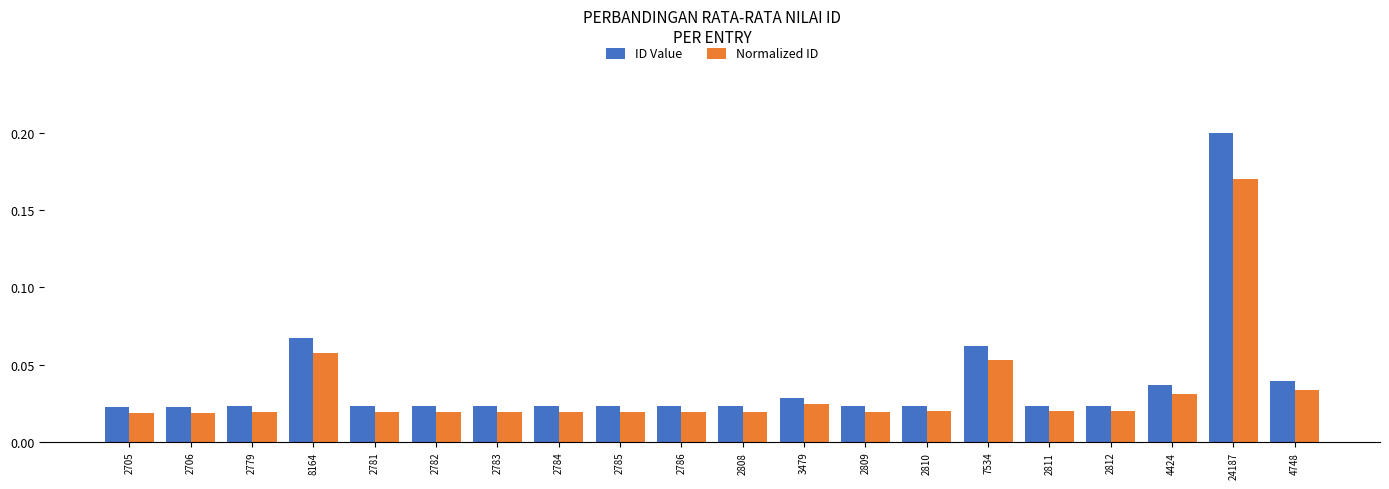

The ID Value series shows 0.1 at 4748. True or false?

False